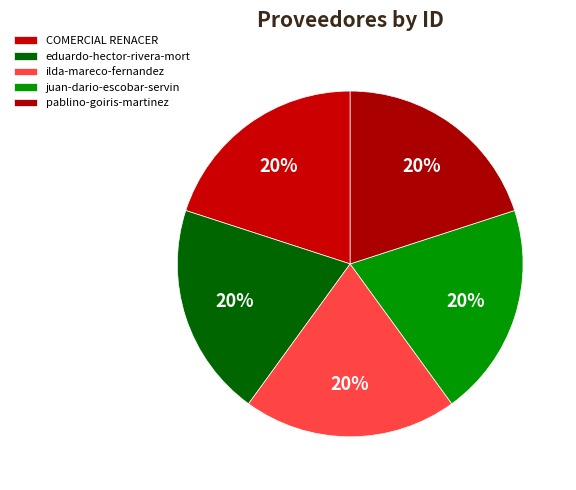

Which slice is the largest?

juan-dario-escobar-servin